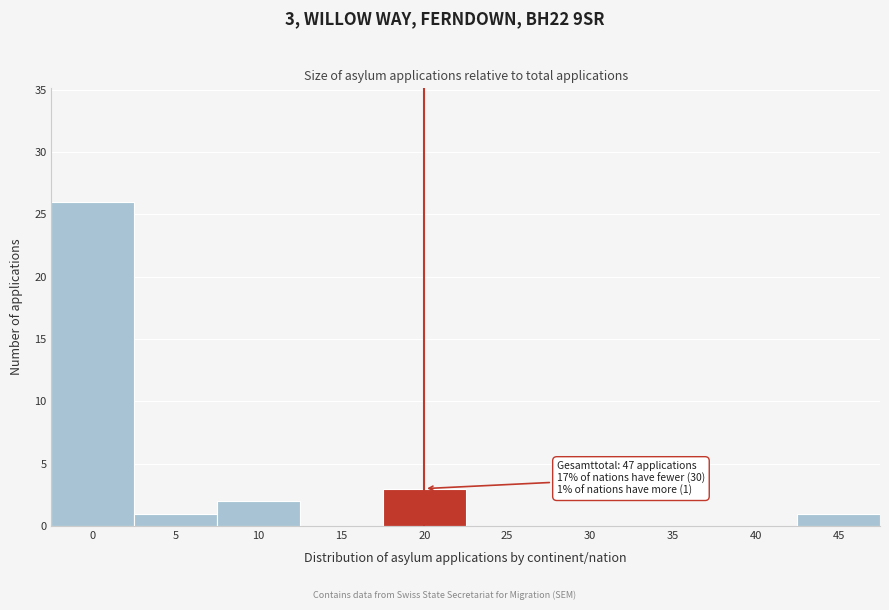

Reading left to right, what are all the values shown in this chart?

0=26	5=1	10=2	15=0	20=3	25=0	30=0	35=0	40=0	45=1